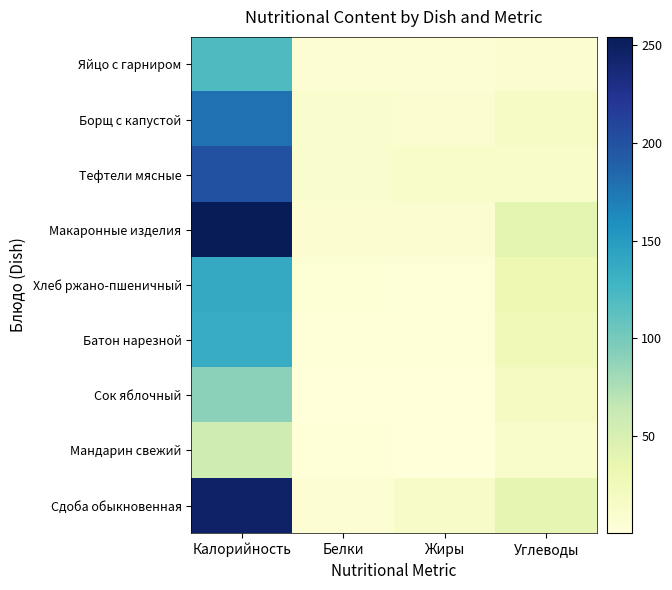

Which series has the widest spread of values?

Макаронные изделия